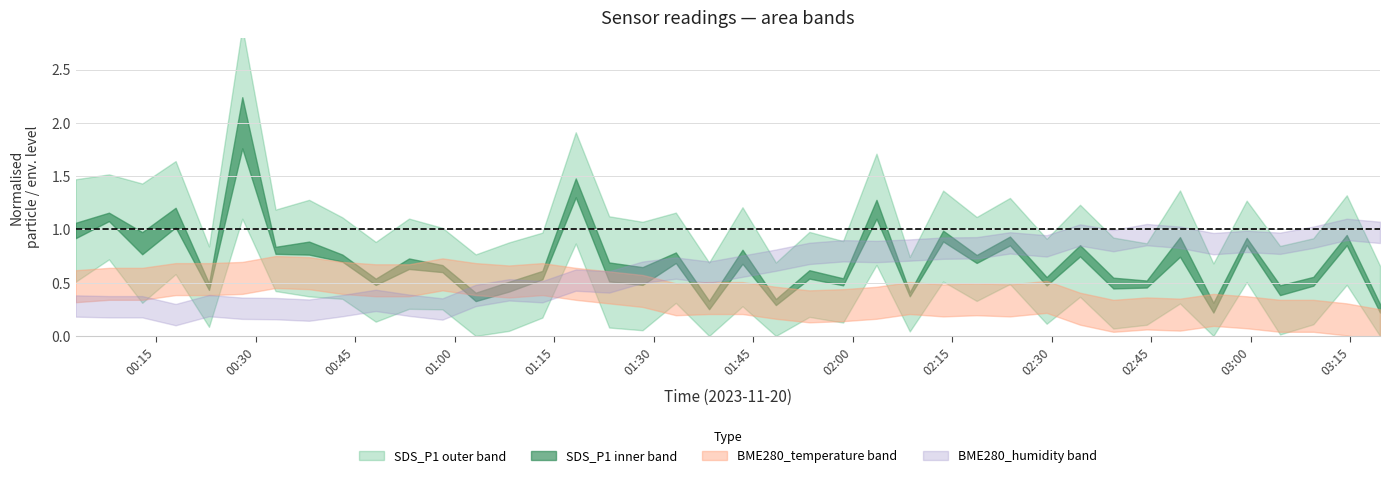

What is the label of the 29th point from the left?

2023/11/20 02:23:42